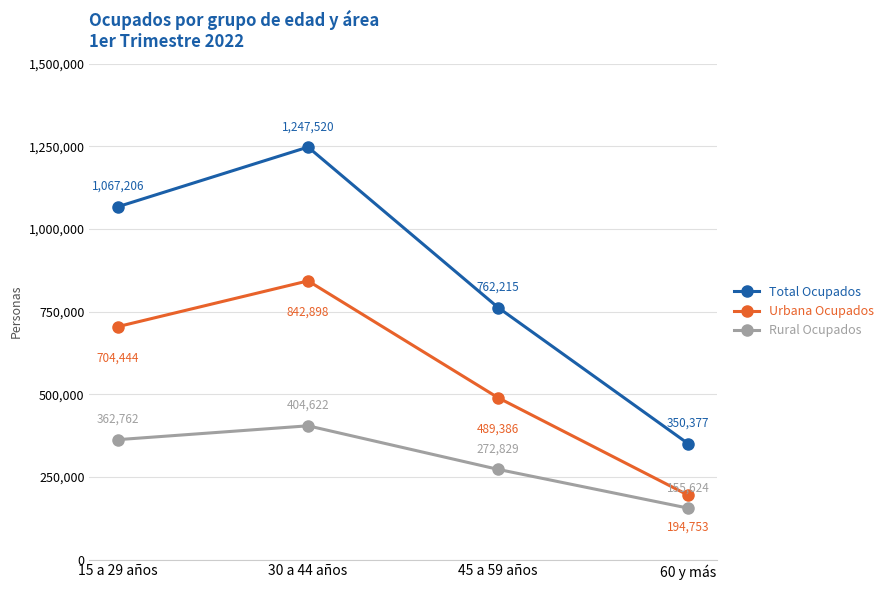

True or false: Urbana Ocupados and Rural Ocupados cross at least once.

False